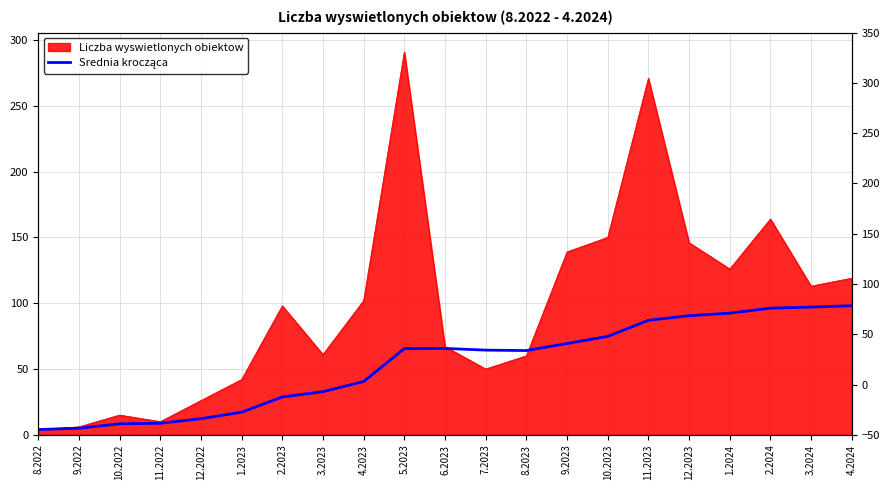

Between 12.2023 and 2.2024, which is larger?

2.2024